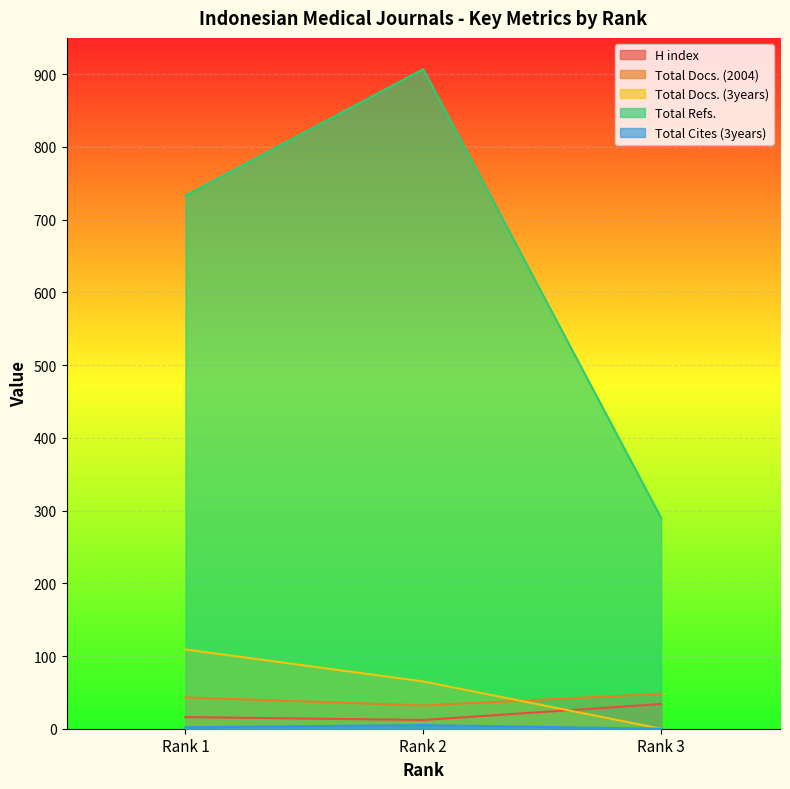

What is the difference between the second highest and minimum values in the Total Docs. (3years) series?

65